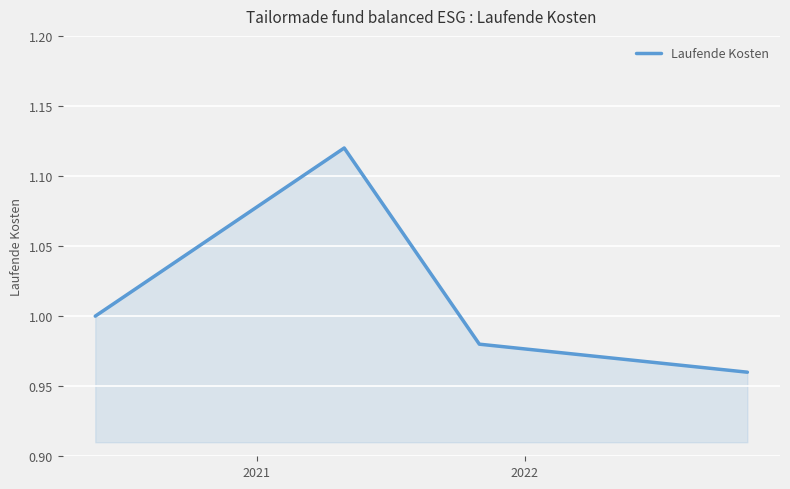

True or false: the data has more than 2 interior local peaks.

False